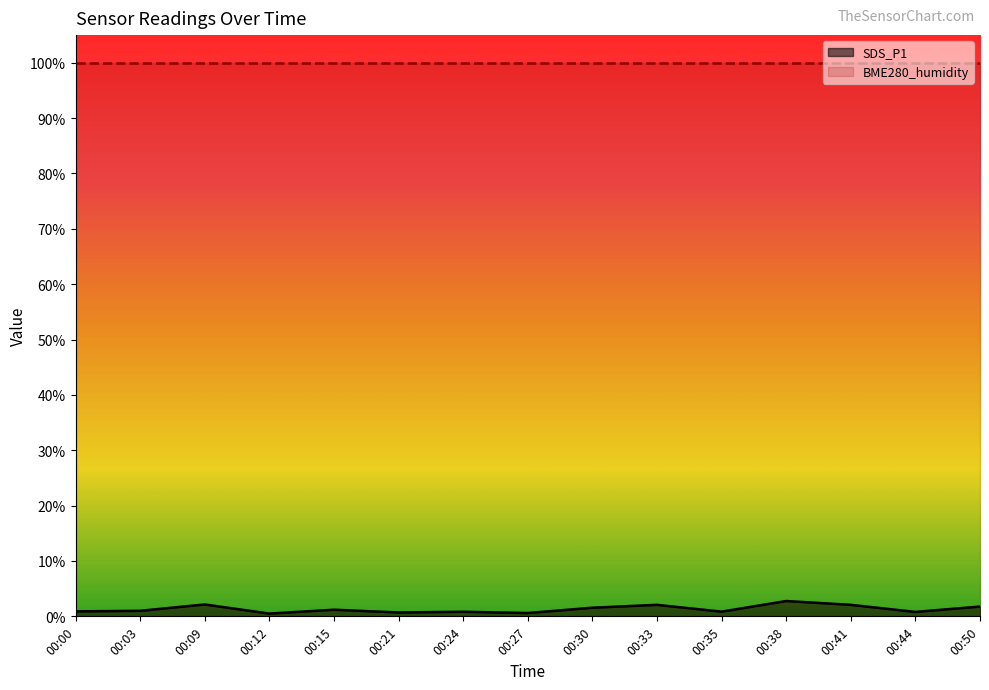

True or false: the data shows 0.5 at 00:12.

True